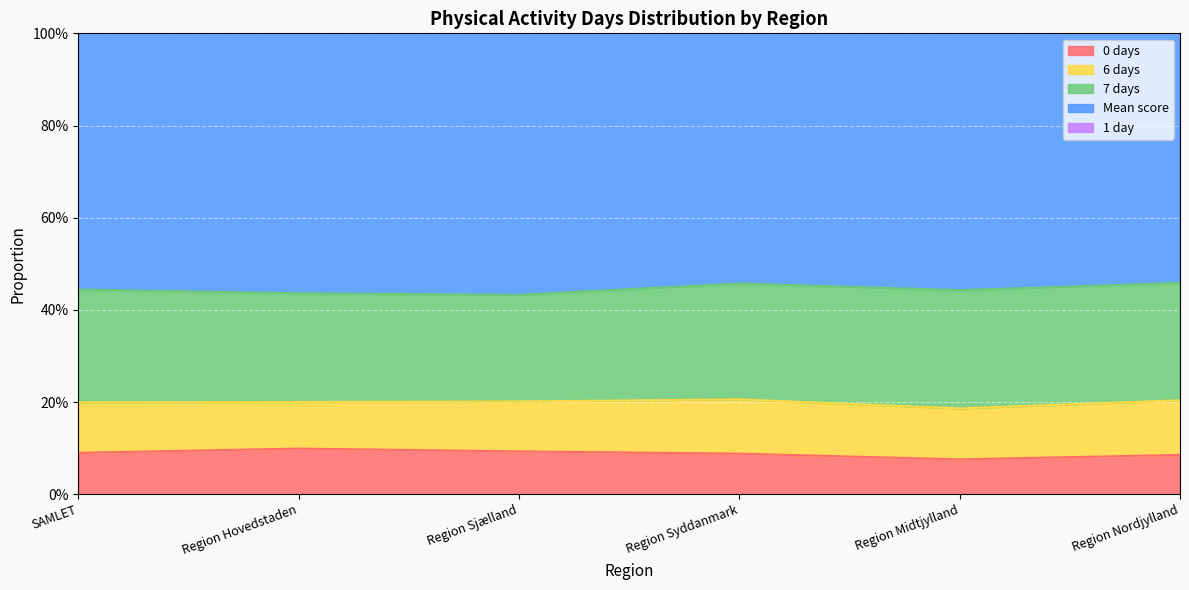

What is the value of the 0 days point at the 2nd from the left?

0.1